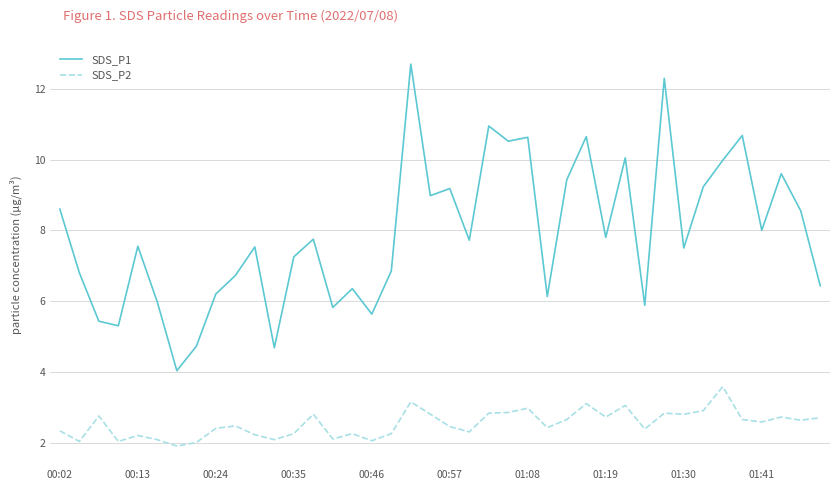

True or false: SDS_P2 and SDS_P1 intersect in this chart.

False